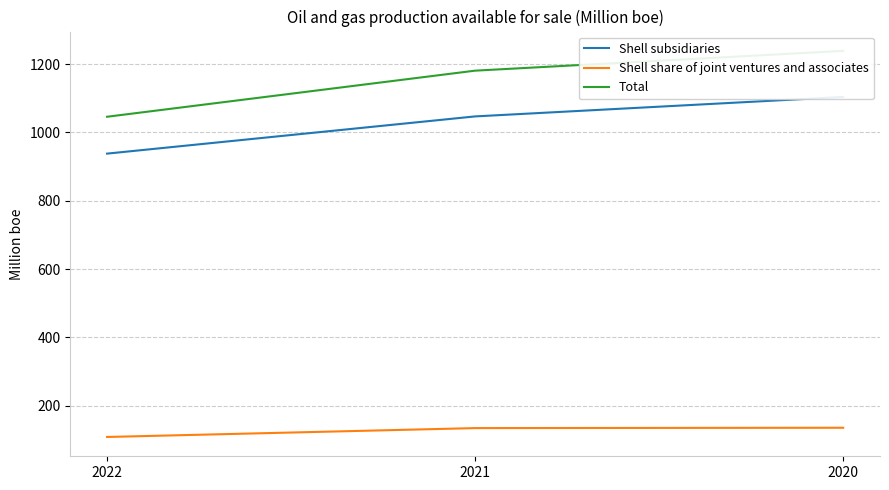

What is the sum of the Total values at 2020 and 2021?

2420